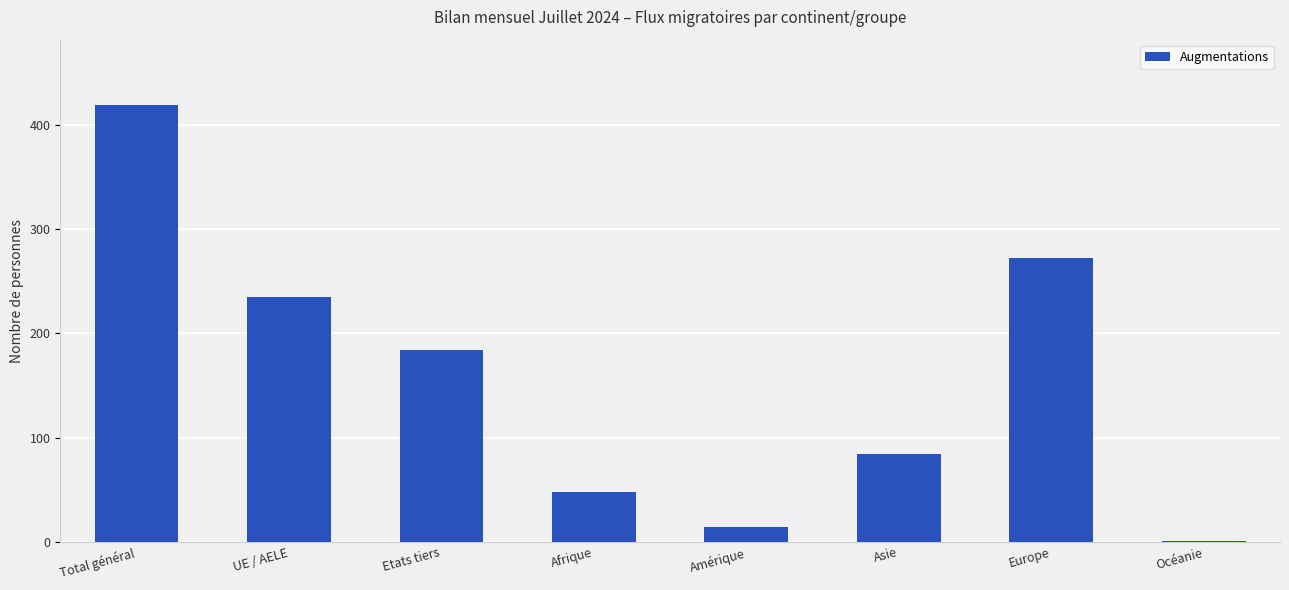

Reading left to right, transcribe all the data shown in this chart.

419	235	184	48	14	84	272	1